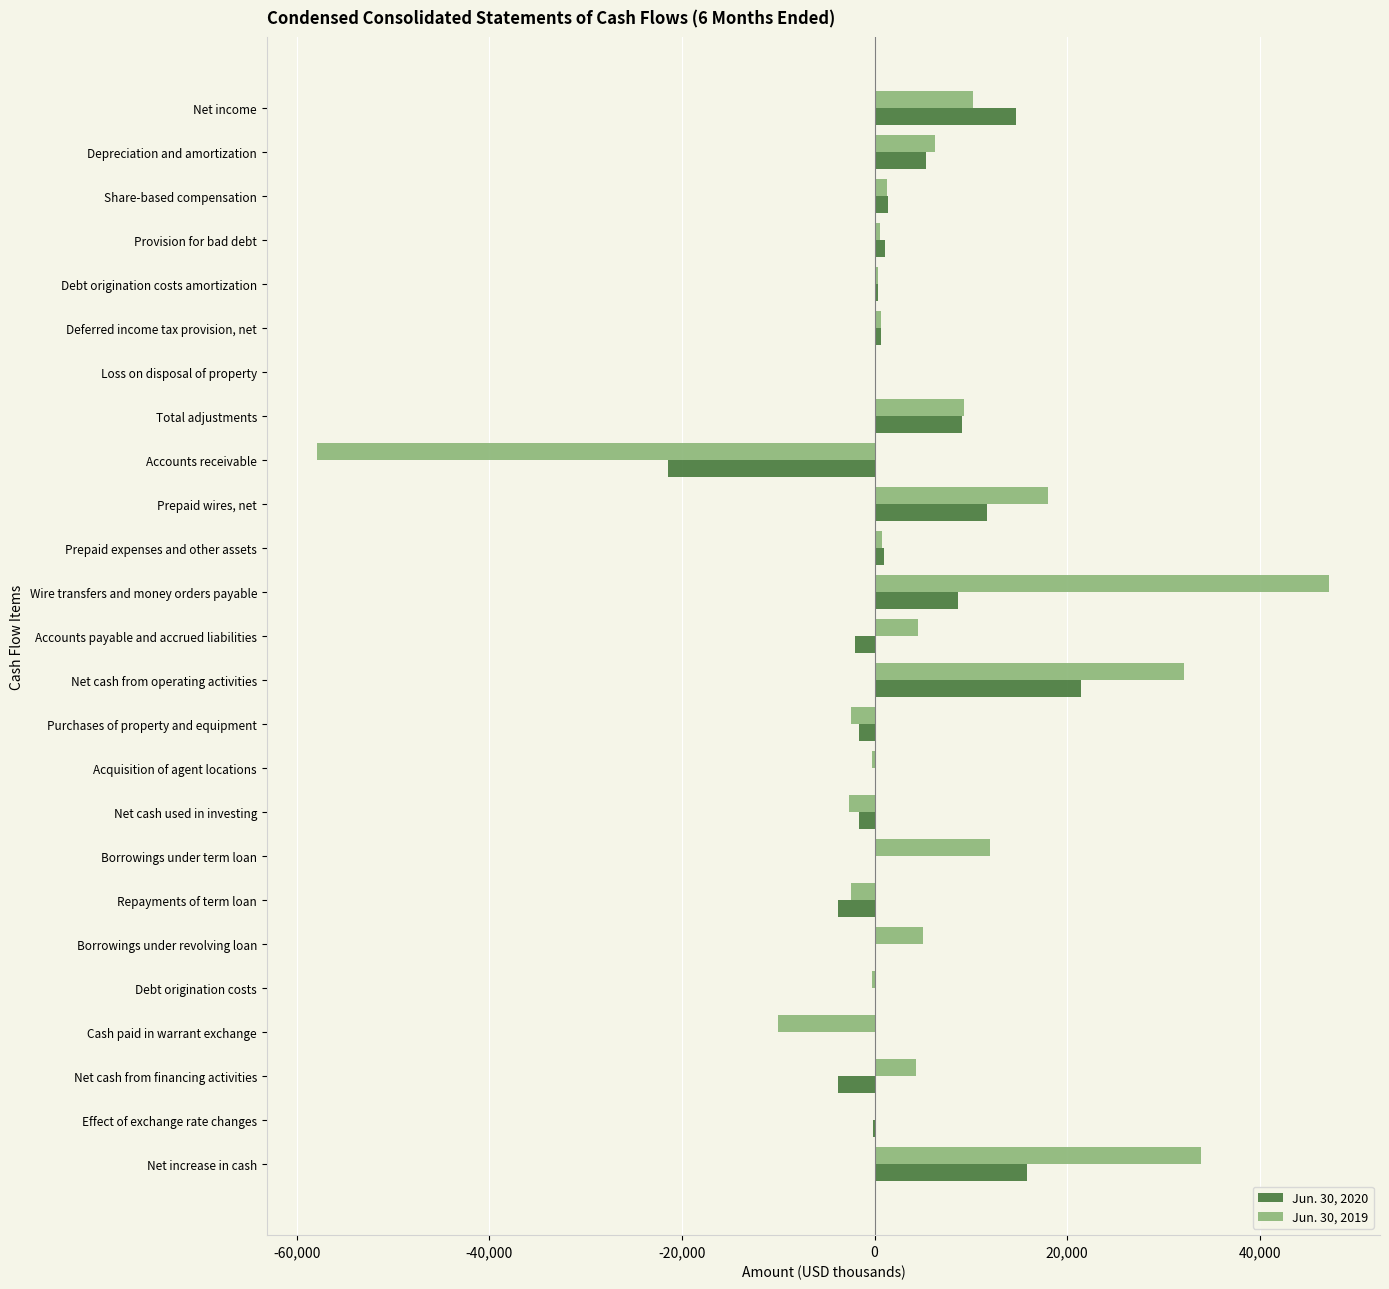

What is the total value across all series at Net cash from operating activities?

53559